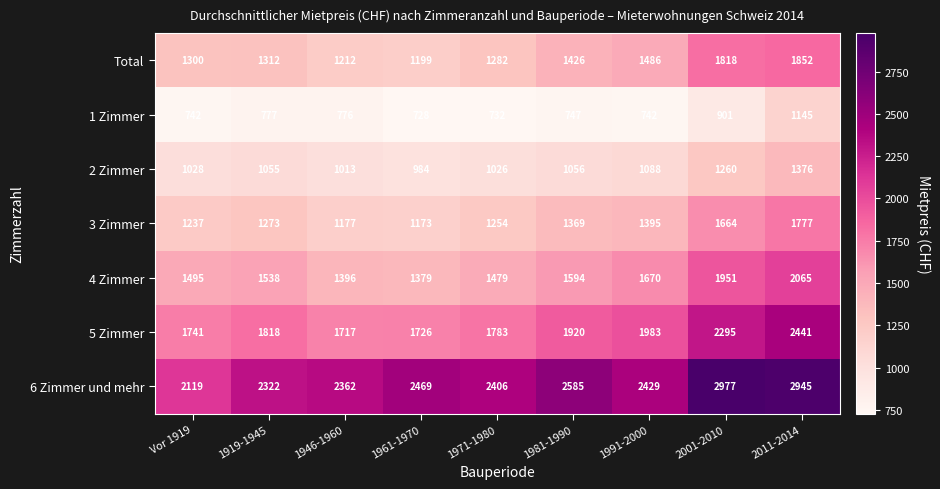

What is the difference between the maximum and minimum values in the Total series?

653